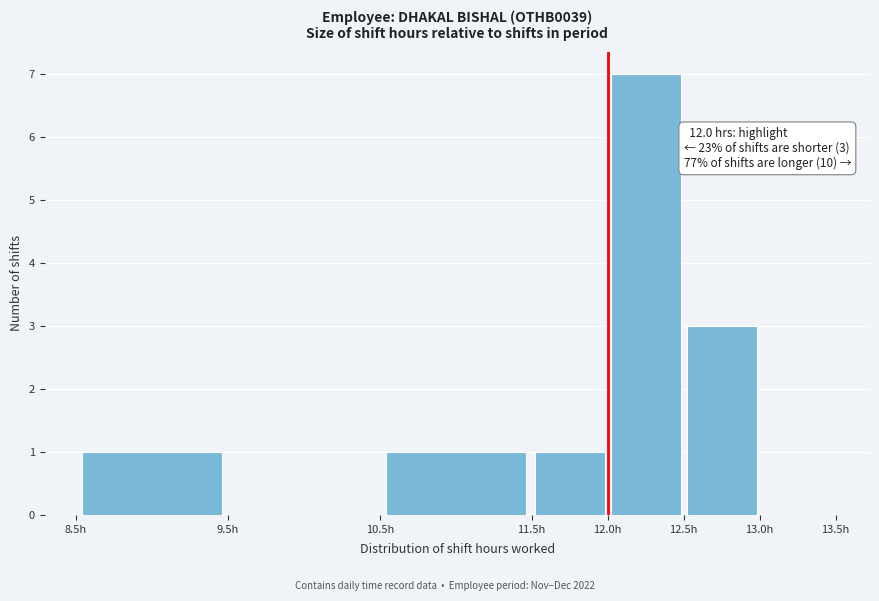

Over which range of the x-axis is the bar tallest?

12.0 to 12.5